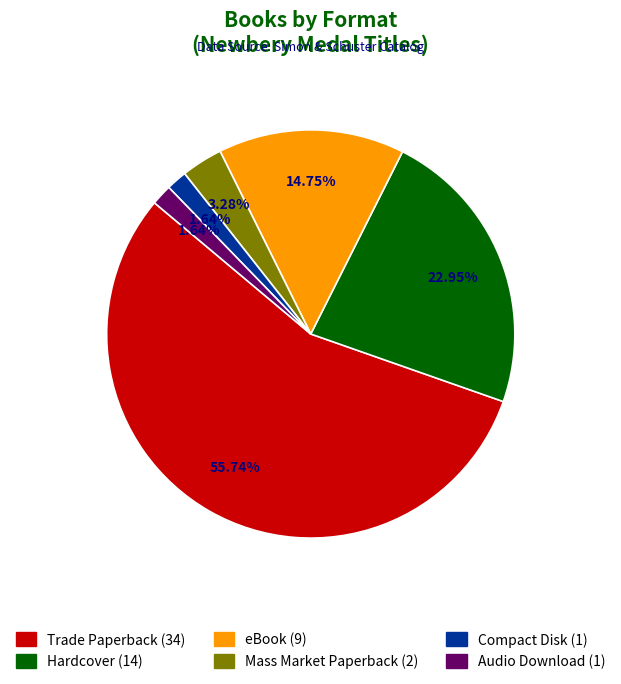

Approximately how many times larger is the value at Hardcover compared to eBook?

1.6